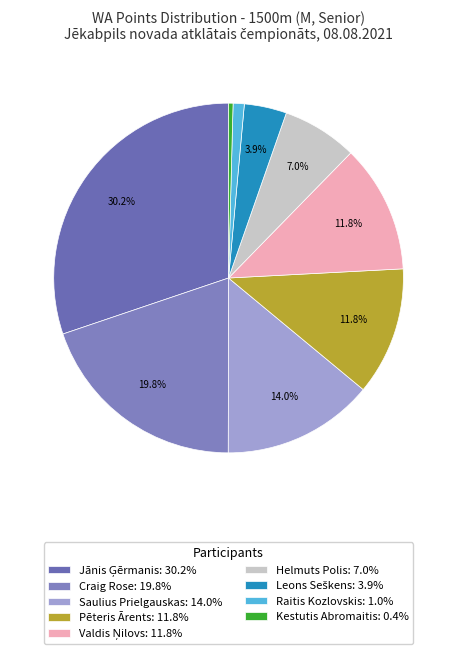

How many segments does this pie chart have?

9